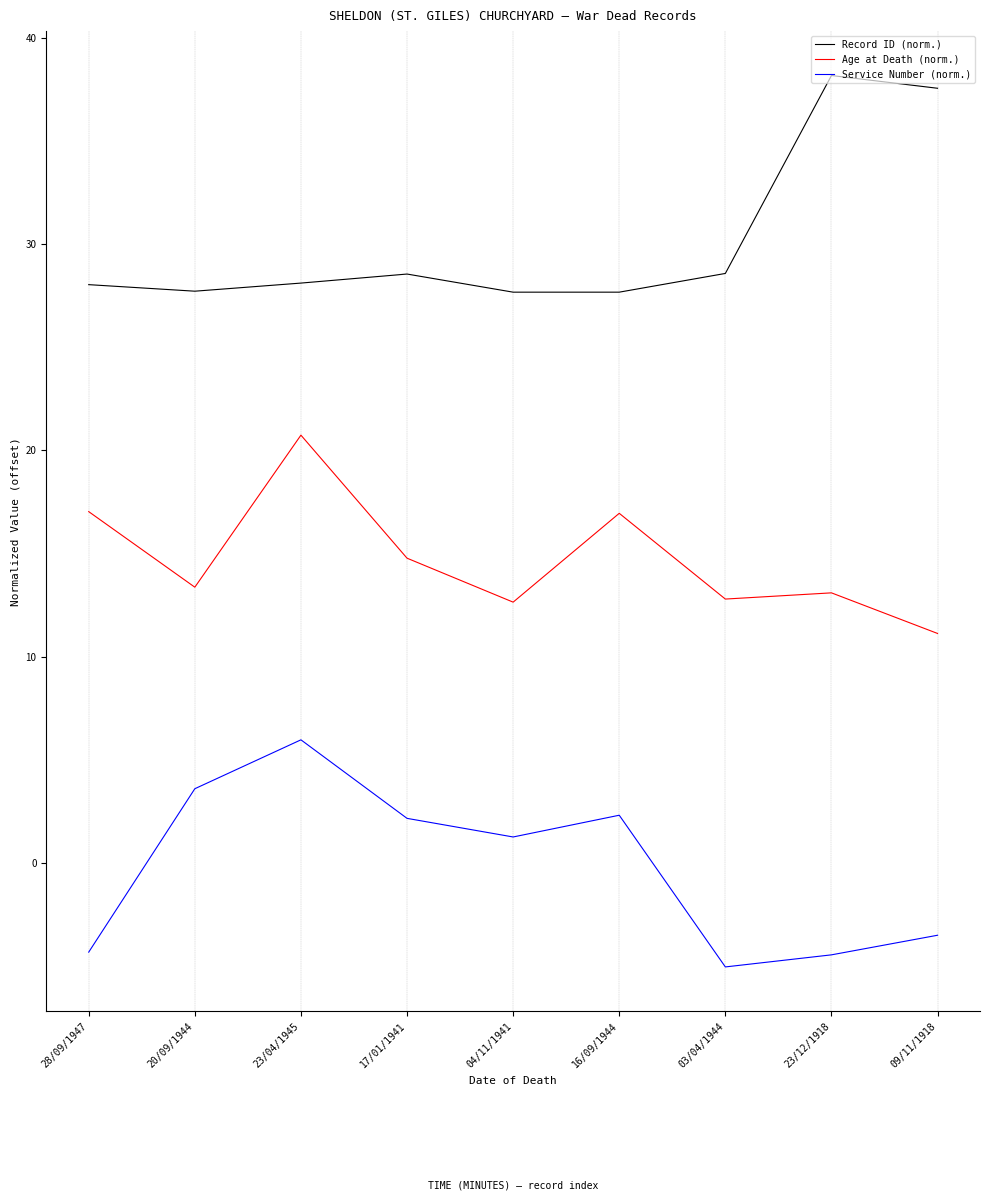

At which category does Age at Death (norm.) reach its first local valley?

20/09/1944